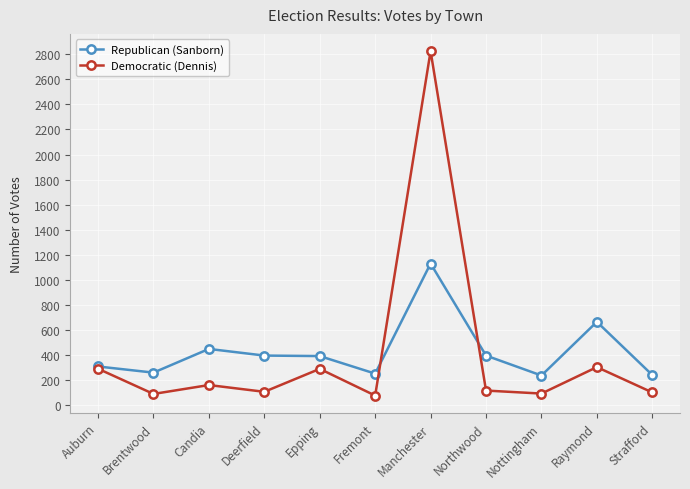

True or false: Democratic (Dennis) has more than 0 points higher than both neighbors.

True